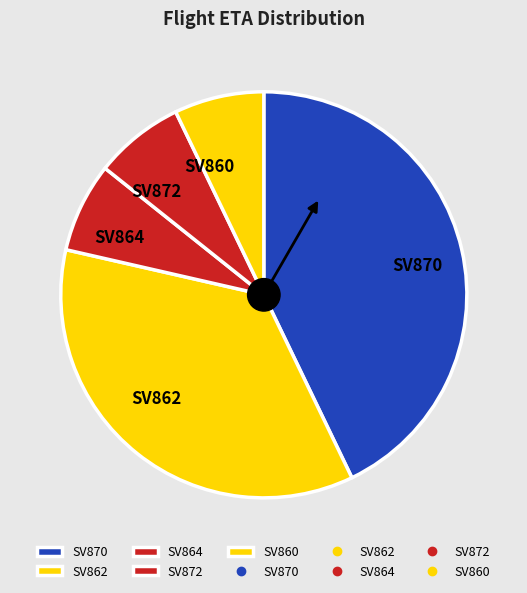

Is the sum of SV862 and SV870 greater than half?

Yes